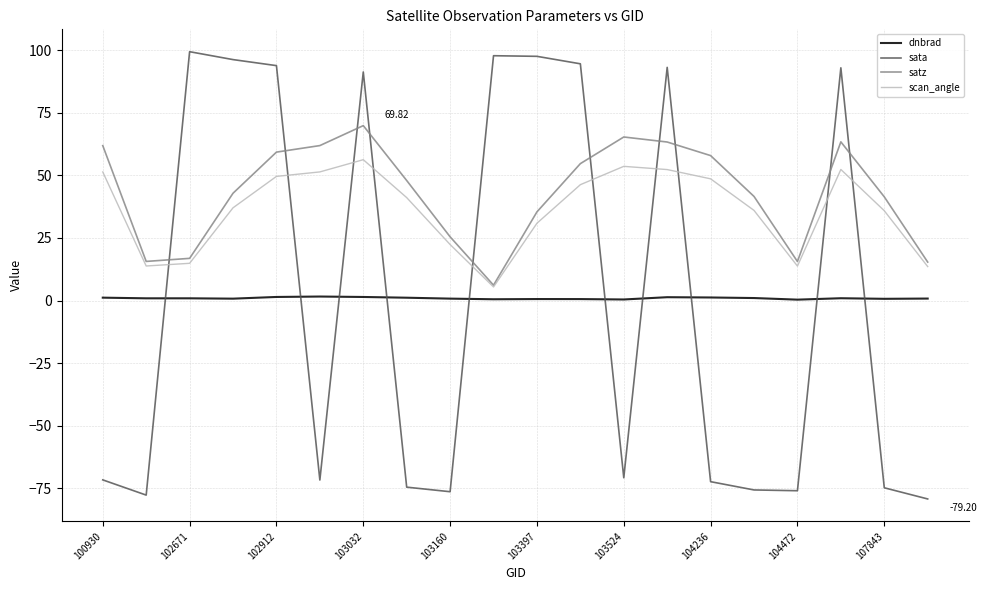

Which series has the largest range (max minus min)?

sata